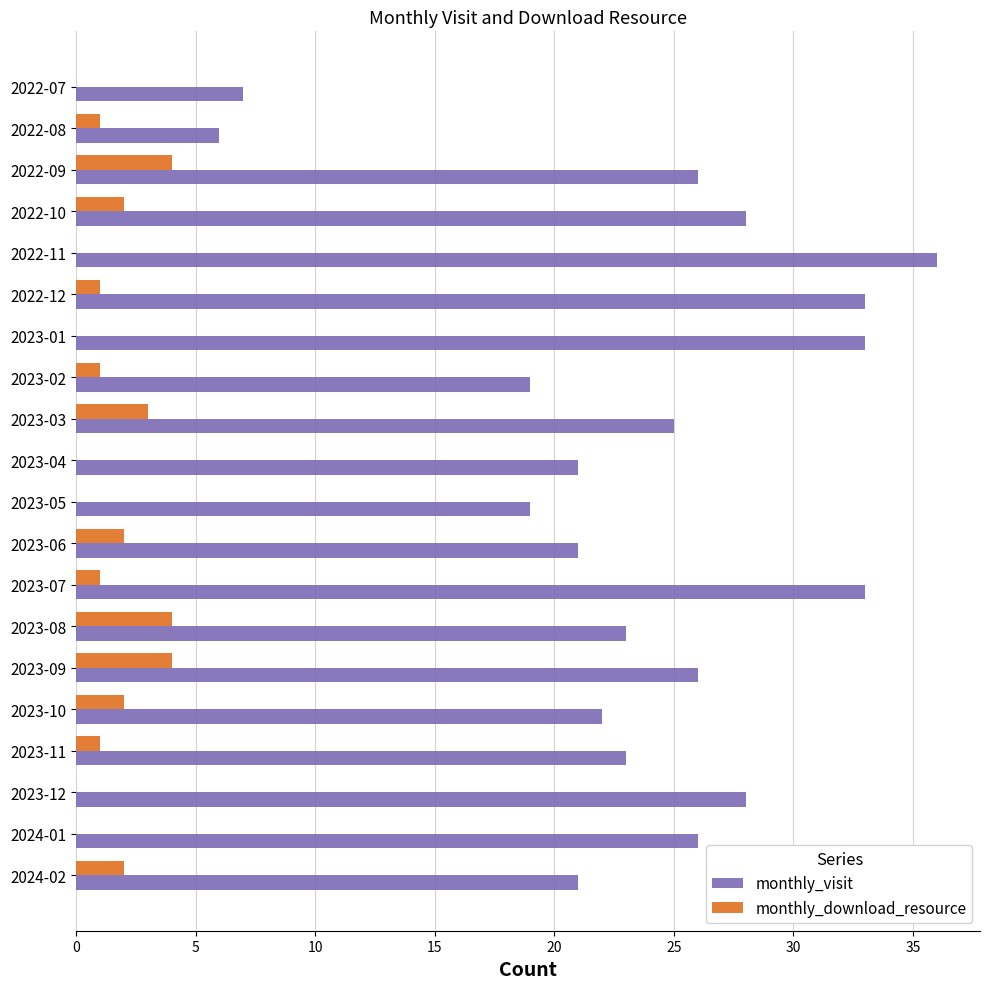

At which category is the sum across all series the highest?

2022-11